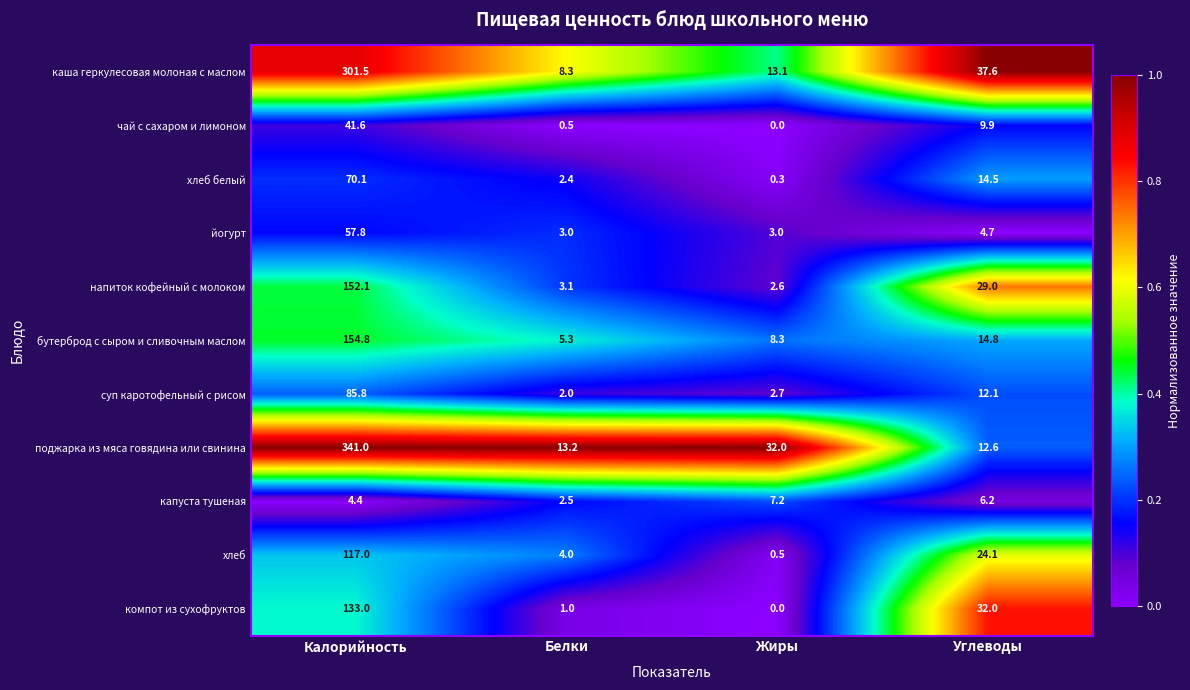

What is the sum of the каша геркулесовая молоная с маслом values at Углеводы and Белки?

45.9